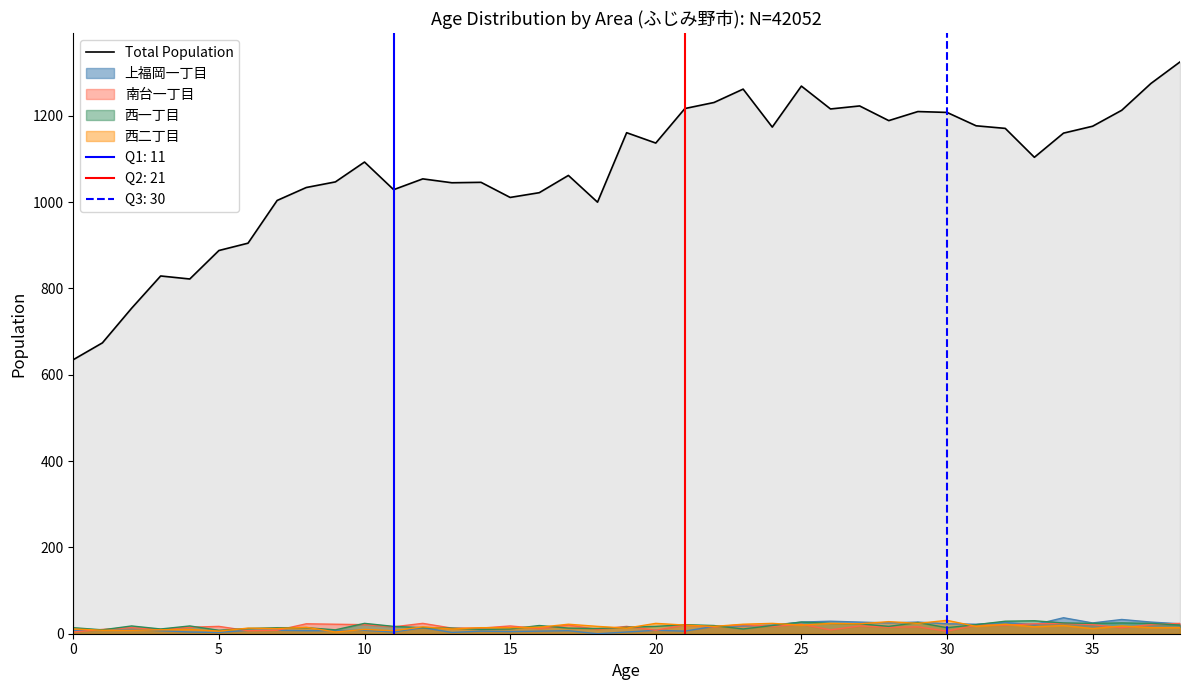

How many interior local valleys (lower than both neighbors) does the data have?

10